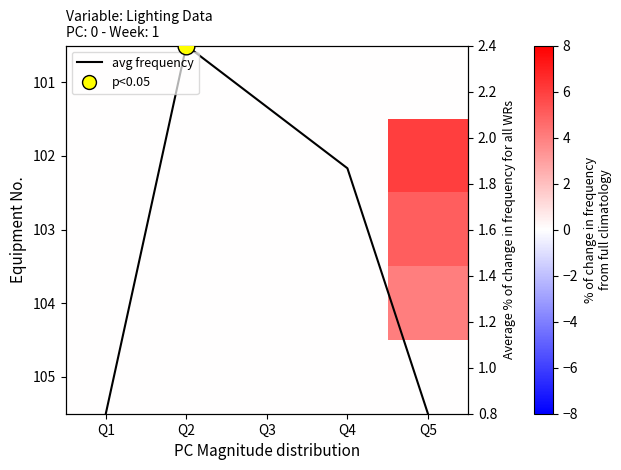

What is the greatest value displayed?

6.0